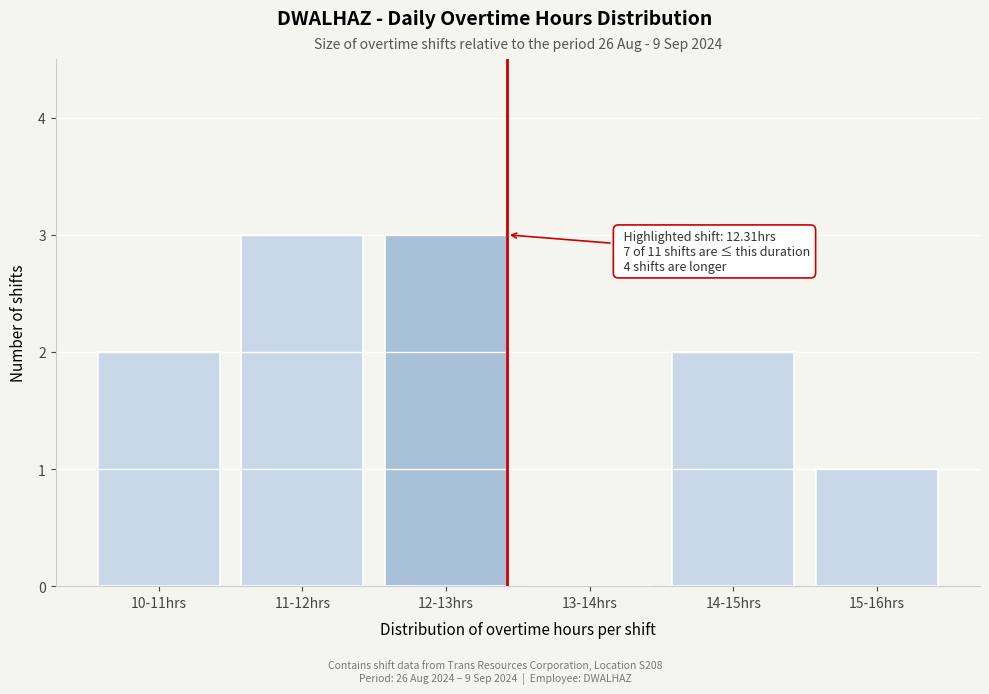

Reading right to left, what are all the values shown in this chart?

15-16hrs=1	14-15hrs=2	13-14hrs=0	12-13hrs=3	11-12hrs=3	10-11hrs=2